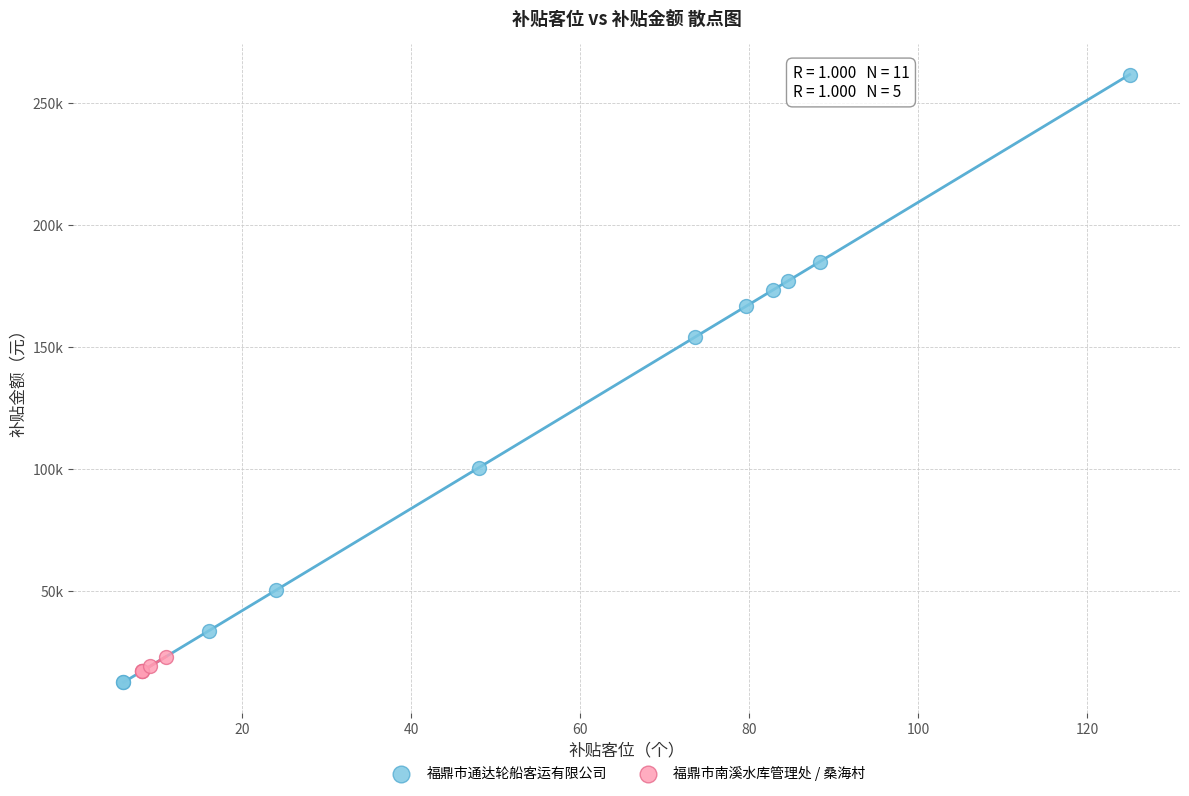

What are all the series names shown in the legend?

福鼎市通达轮船客运有限公司, 福鼎市南溪水库管理处 / 桑海村